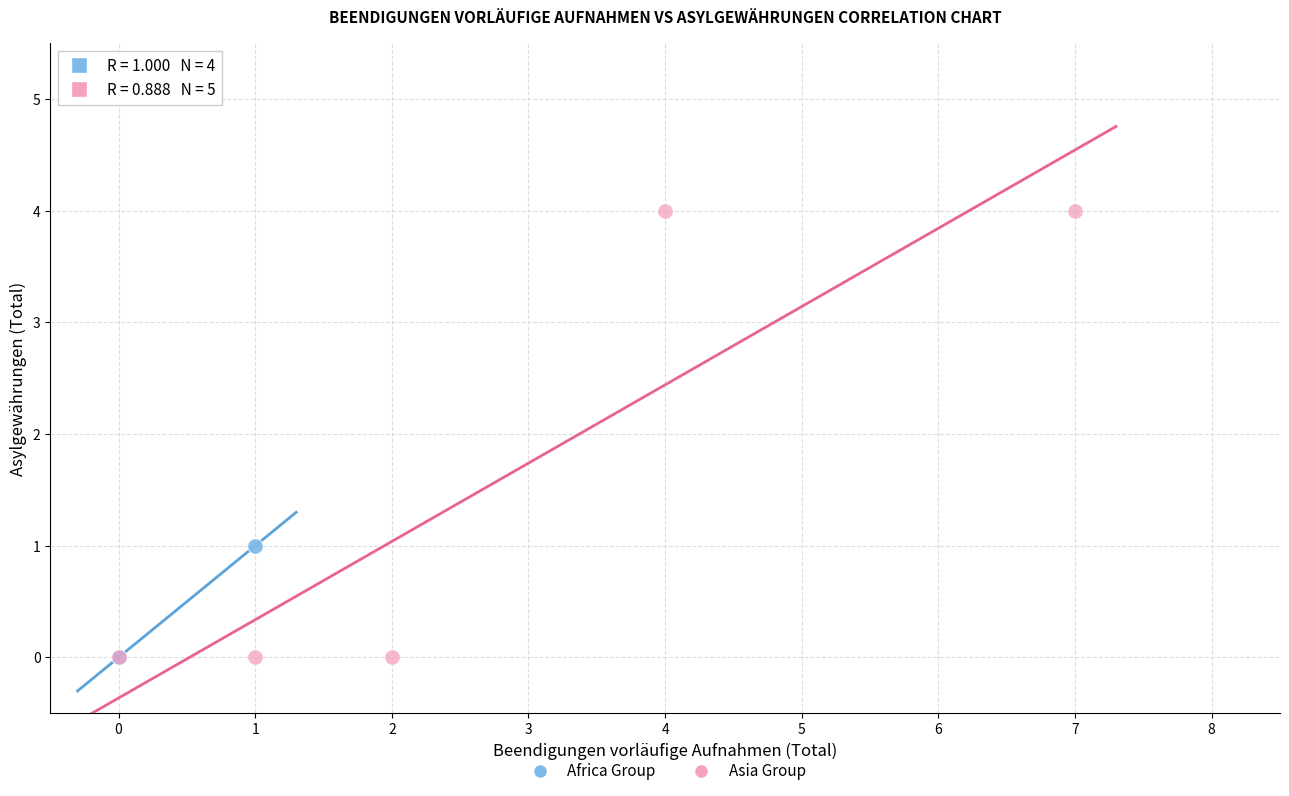

Which series contains the highest Y value?

Asia Group